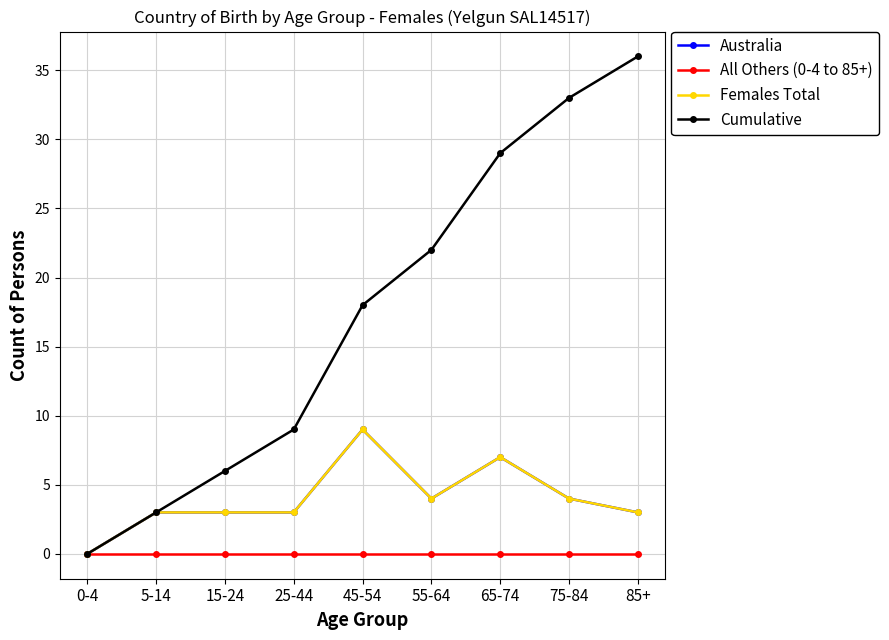

Rank the series by their maximum value, from highest to lowest.

Cumulative, Australia, Females Total, All Others (0-4 to 85+)